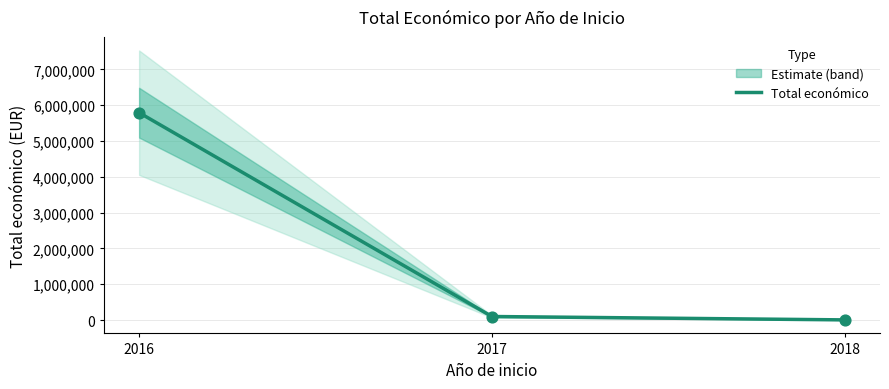

Approximately how many times larger is the value at 2018 compared to 2017?

0.1